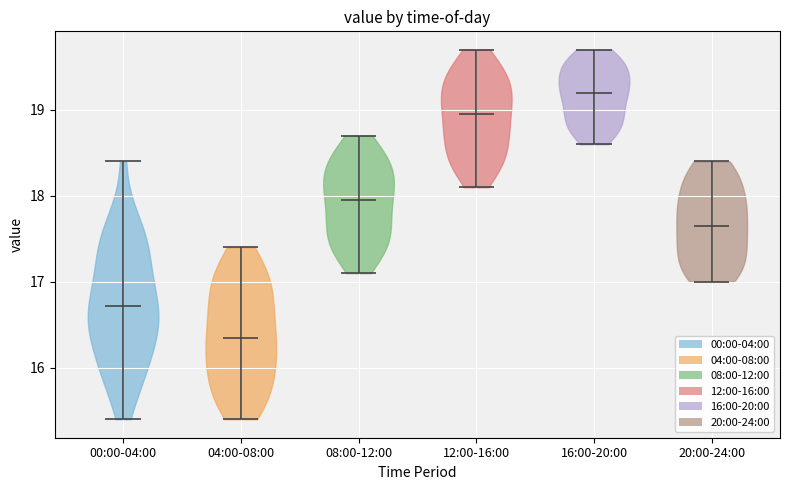

Reading left to right, read every violin against the y-axis: where its median line is, and the lowest and highest points it reaches. The values are not printed on the chart, so give them approximately, as read against the axis.

00:00-04:00: median line 16.7, lowest point 15.4, highest point 18.4
04:00-08:00: median line 16.4, lowest point 15.4, highest point 17.4
08:00-12:00: median line 18.0, lowest point 17.1, highest point 18.7
12:00-16:00: median line 19.0, lowest point 18.1, highest point 19.7
16:00-20:00: median line 19.2, lowest point 18.6, highest point 19.7
20:00-24:00: median line 17.7, lowest point 17.0, highest point 18.4